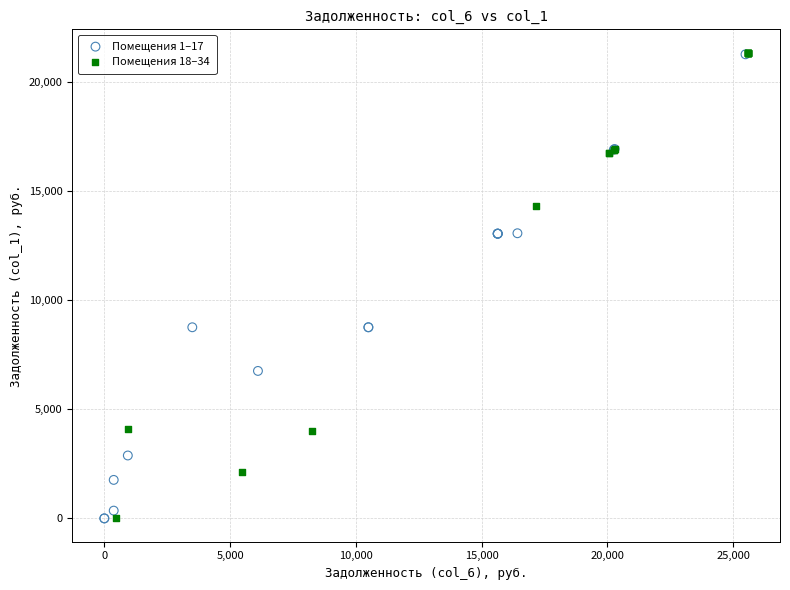

What are all the series names shown in the legend?

Помещения 1–17, Помещения 18–34